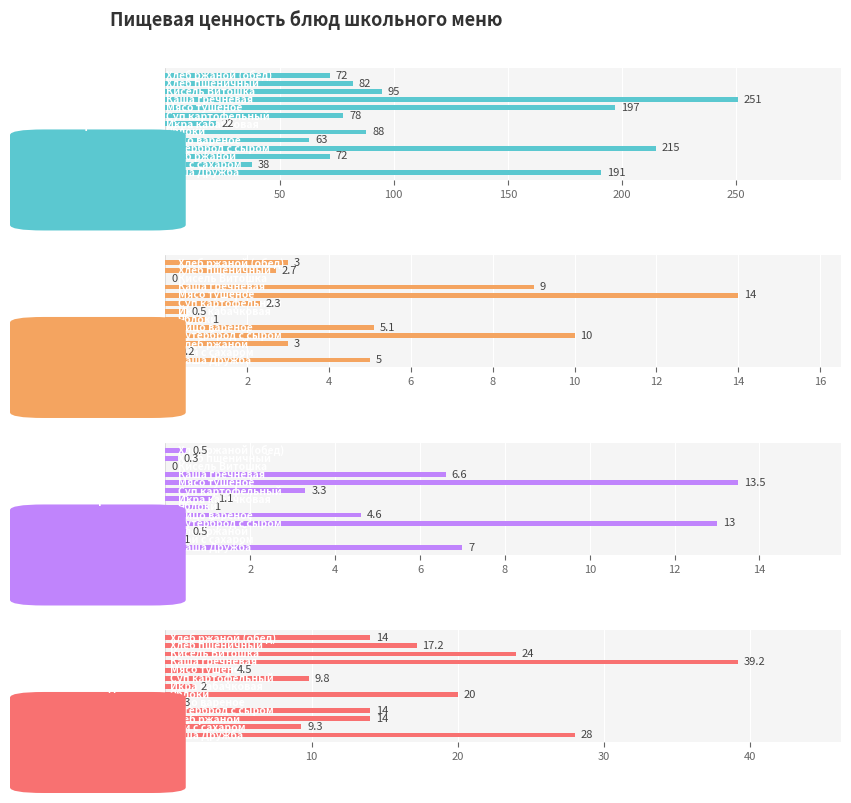

The value of Жиры at 300 is 1.9. True or false?

False